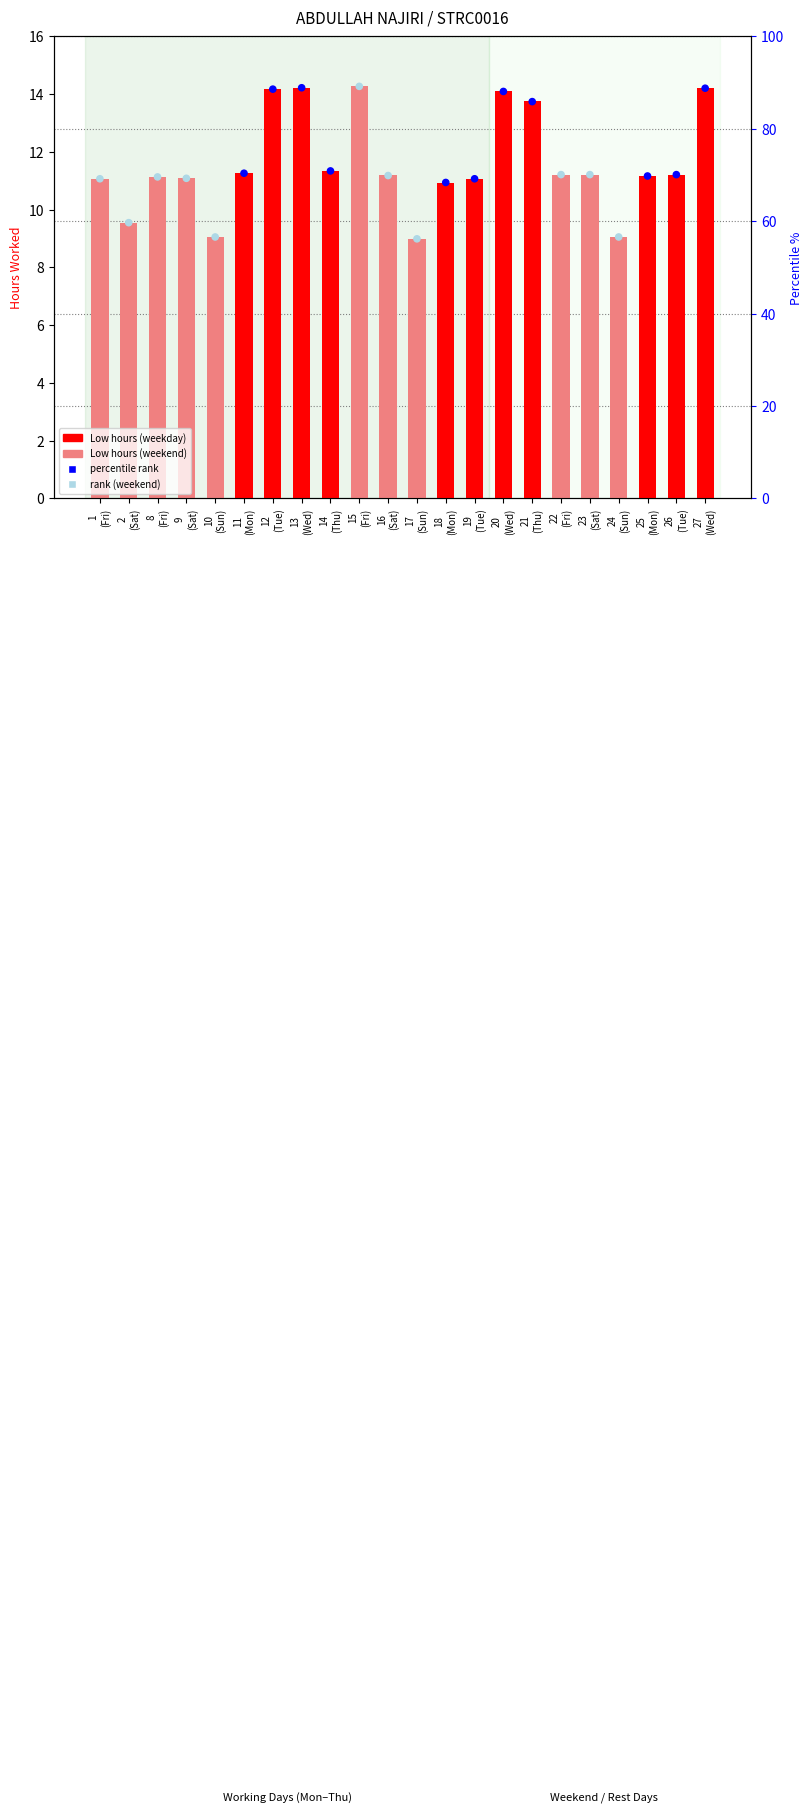

At how many categories does at least one series exceed 20?

22